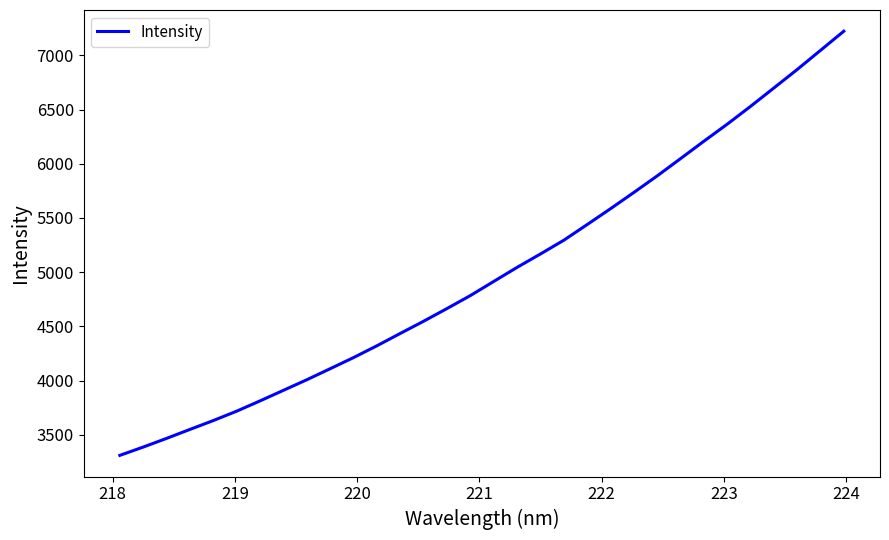

What is the greatest value displayed?

7222.2